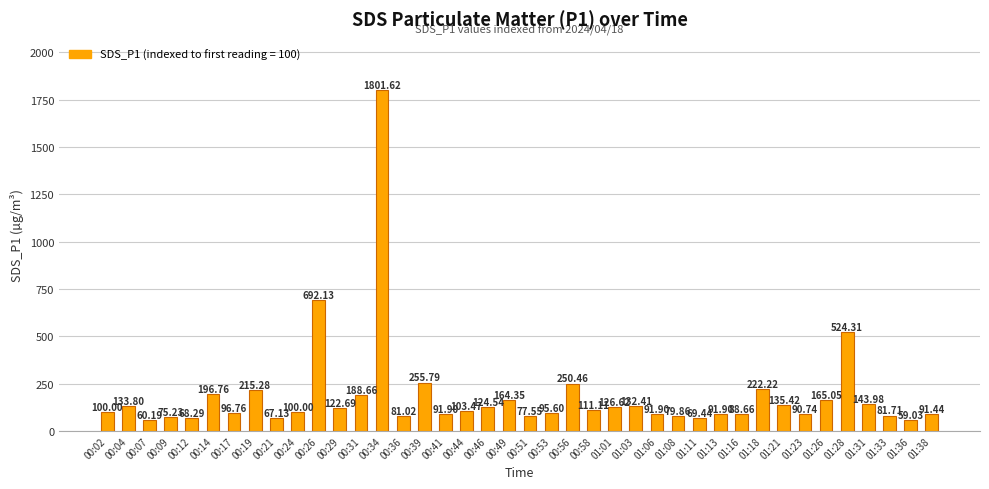

How many values are below 103?

20